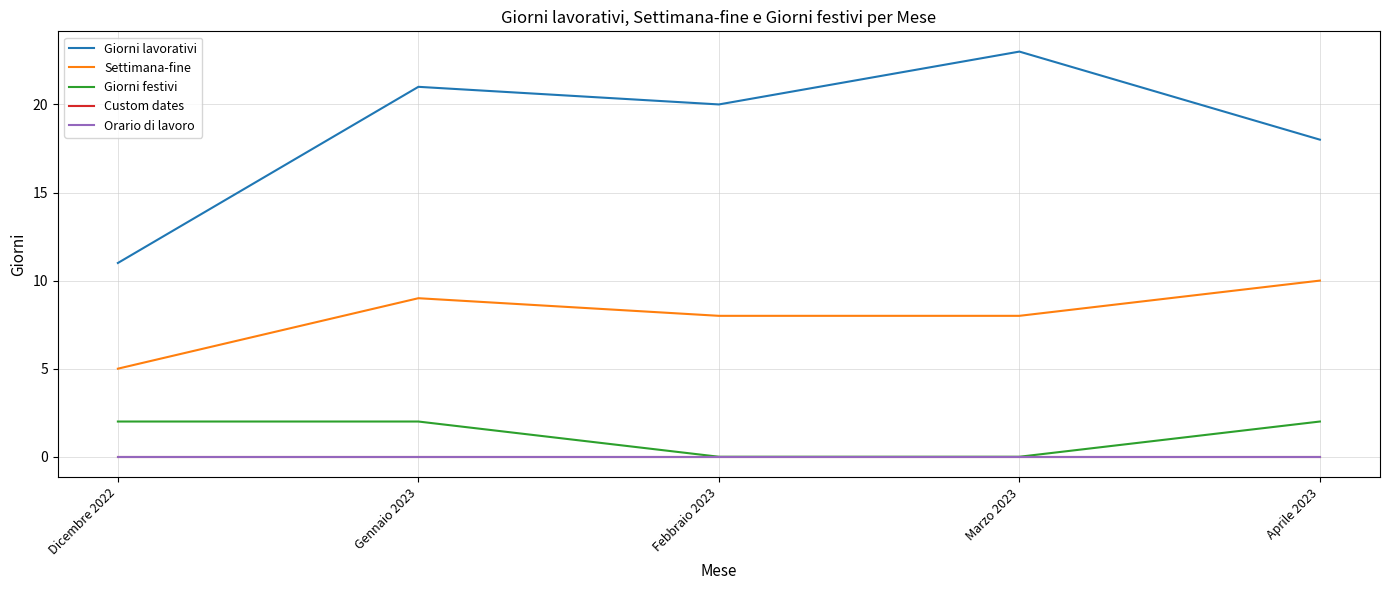

Which series has the largest total across all categories?

Giorni lavorativi